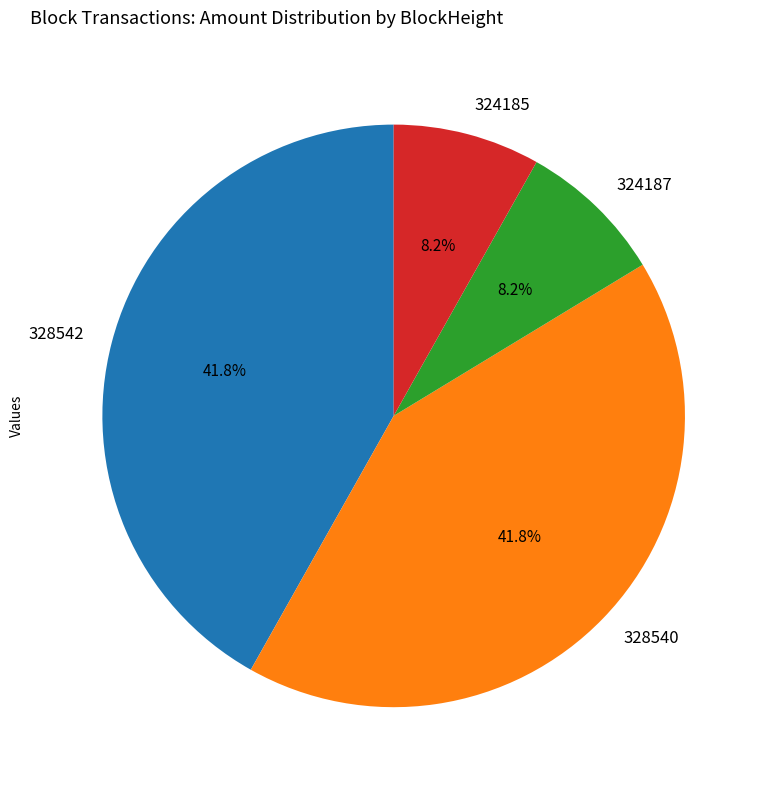

Does any single category account for the majority?

No